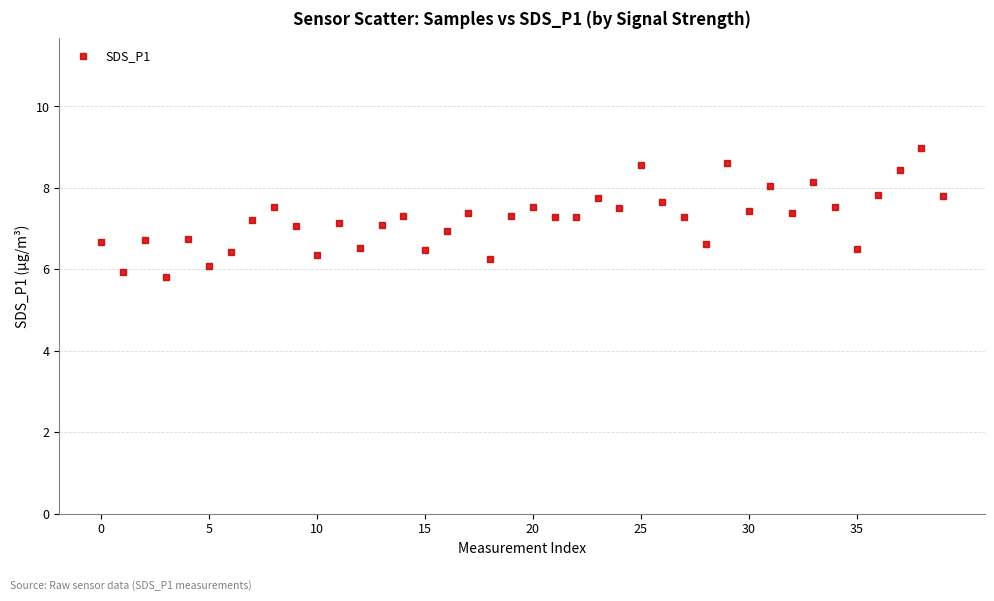

What is the range of Y values (max minus min)?

3.2